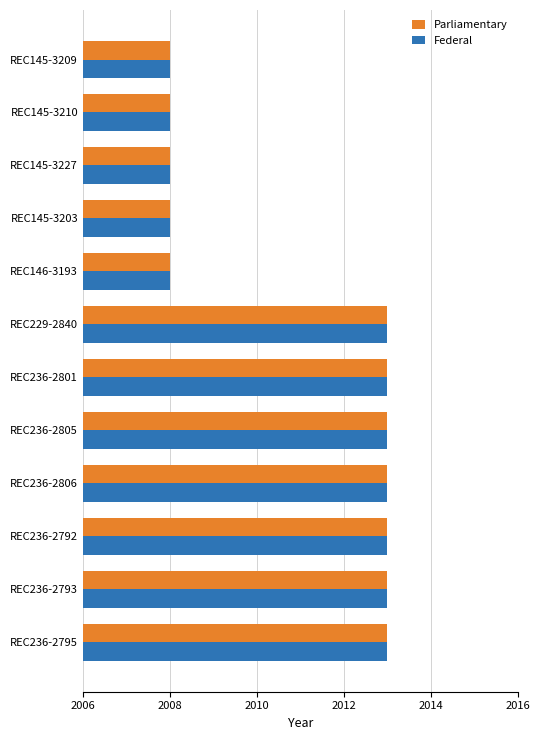

Is it true that Federal equals 458 at REC236-2792?

False